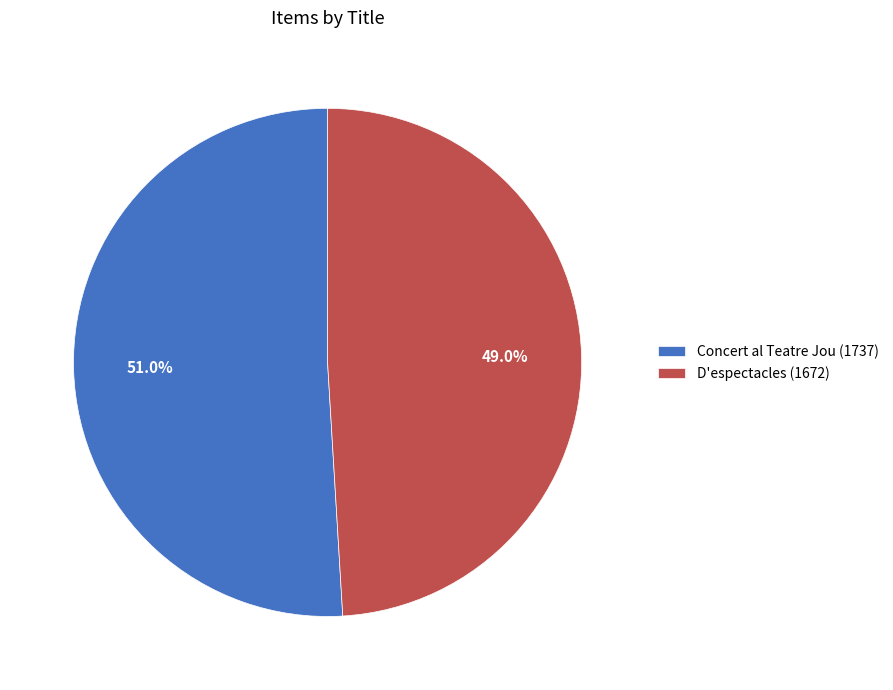

True or false: Concert al Teatre Jou (1737) accounts for 65% of the total.

False